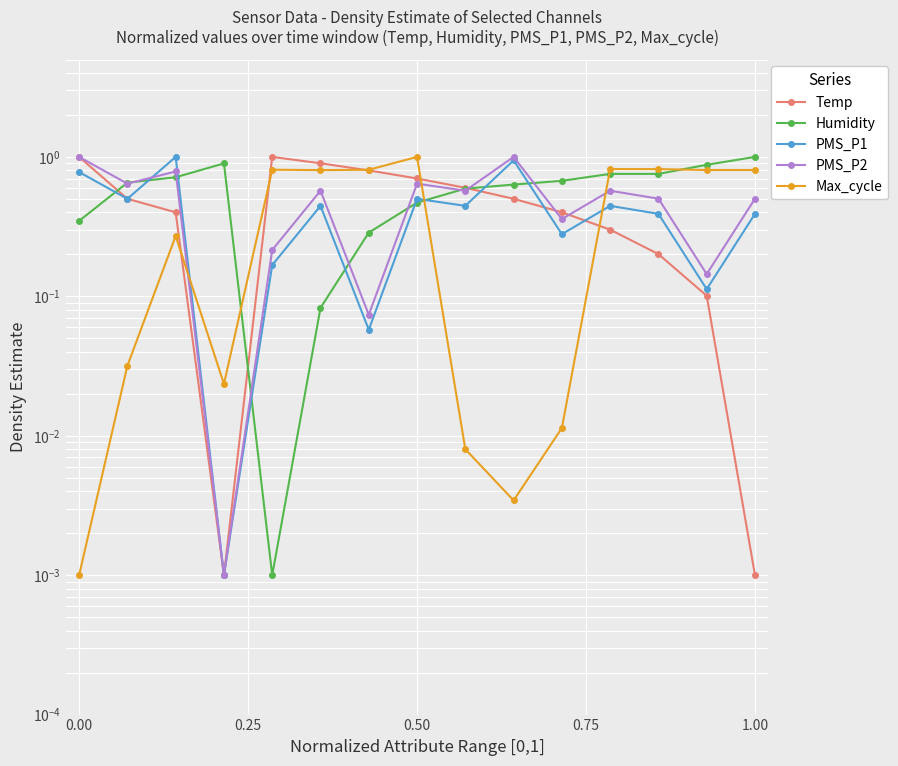

In PMS_P2, how many points are higher than both neighbors (excluding endpoints)?

5